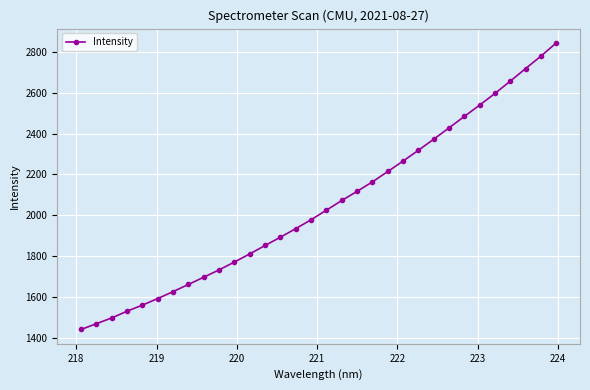

What is the value of the 8th point from the left?

1663.2